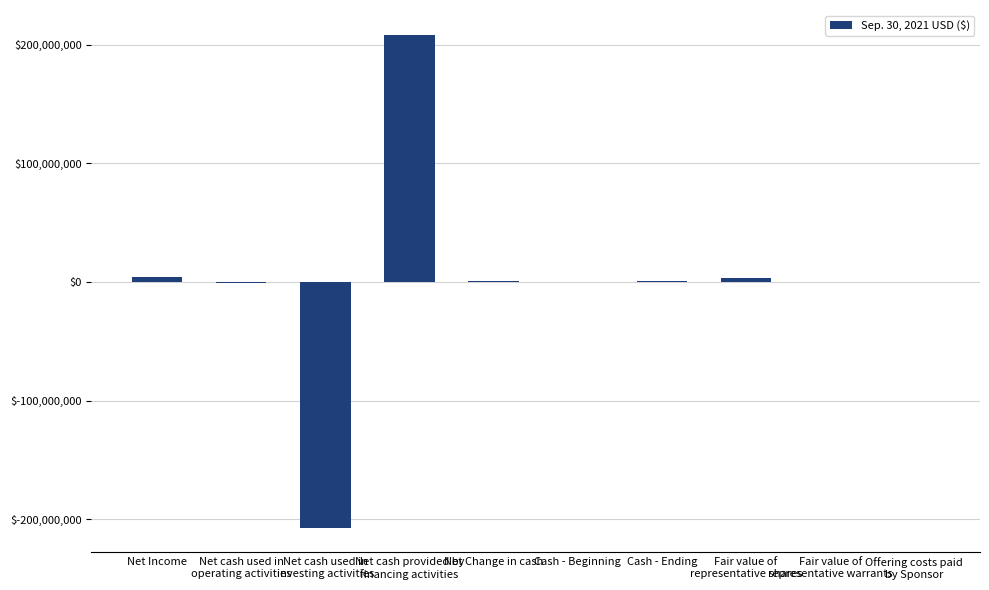

Is it true that the value at Net Change in cash is 515547?

True